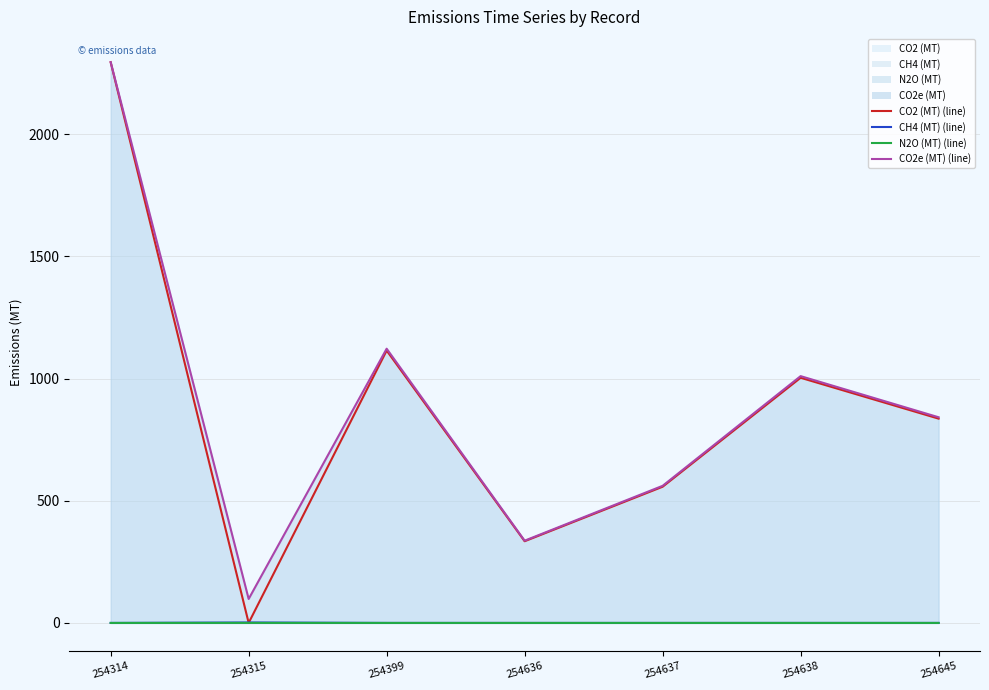

What is the total value across all series at 254399?

2236.7